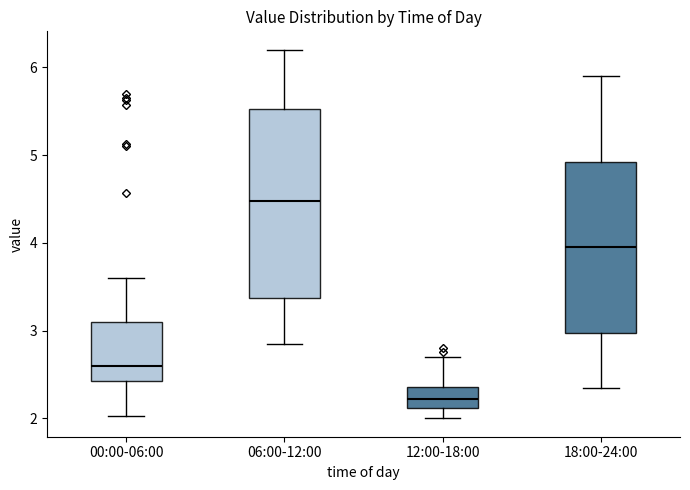

Where is the lower edge of the box for 06:00-12:00 on the y-axis? The values are not printed on the chart, so give them approximately, as read against the axis.

3.4